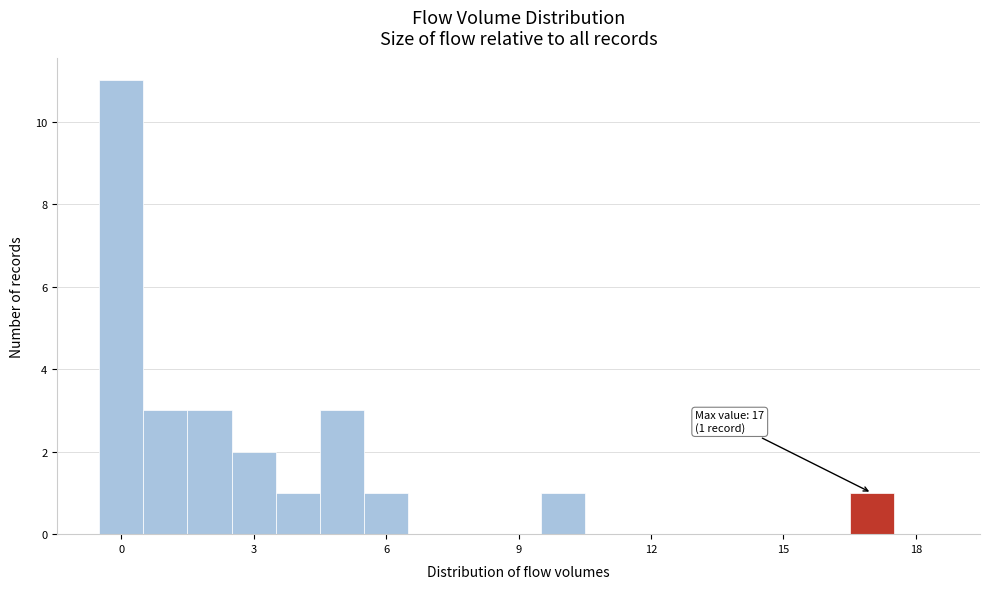

Read against the x-axis, roughly where is the centre of the tallest bar?

0.0